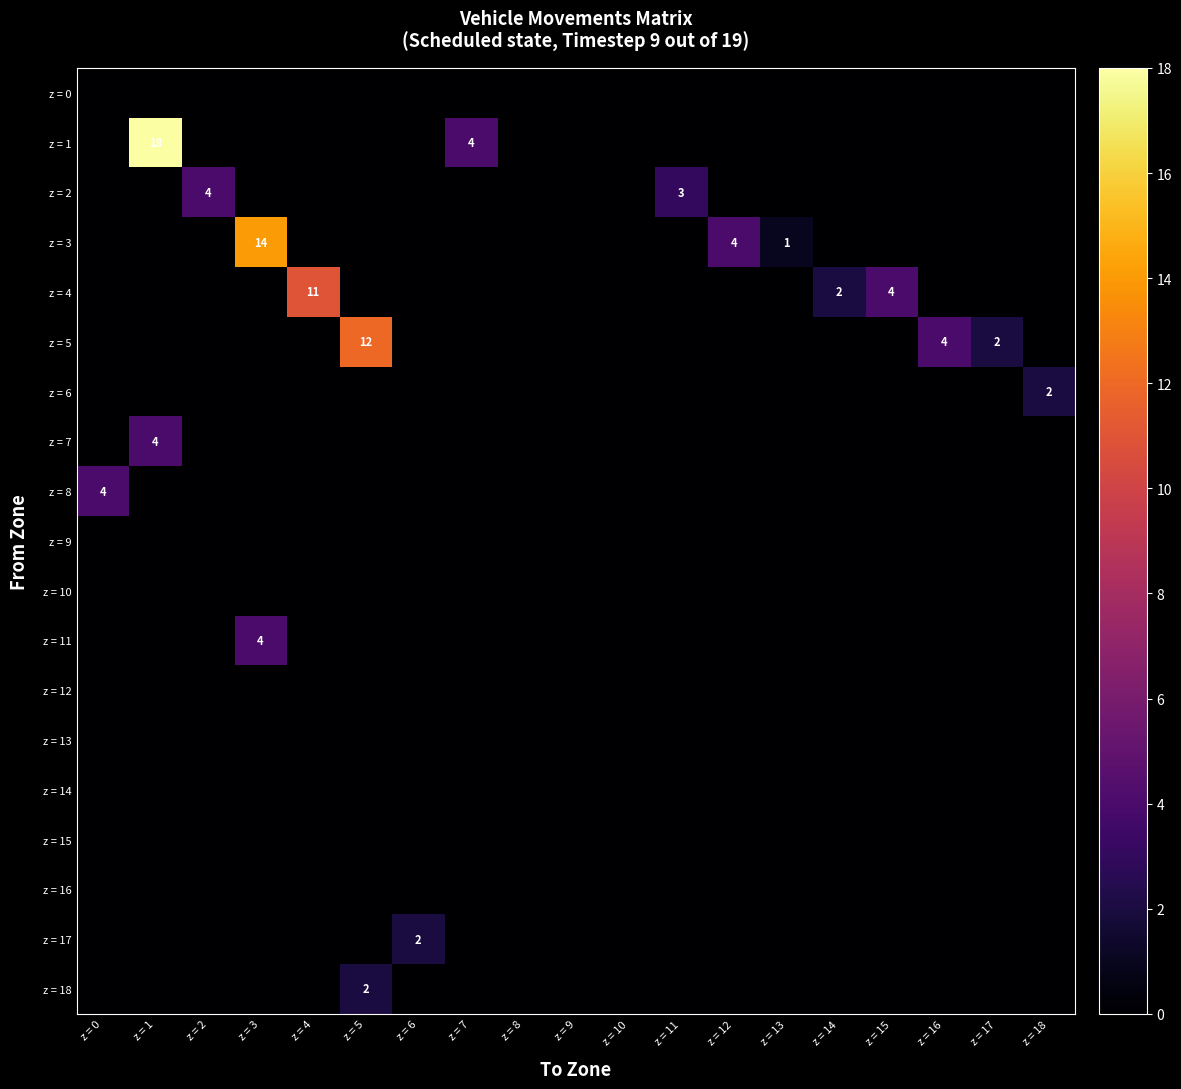

How many data points in z = 7 are above 0?

1